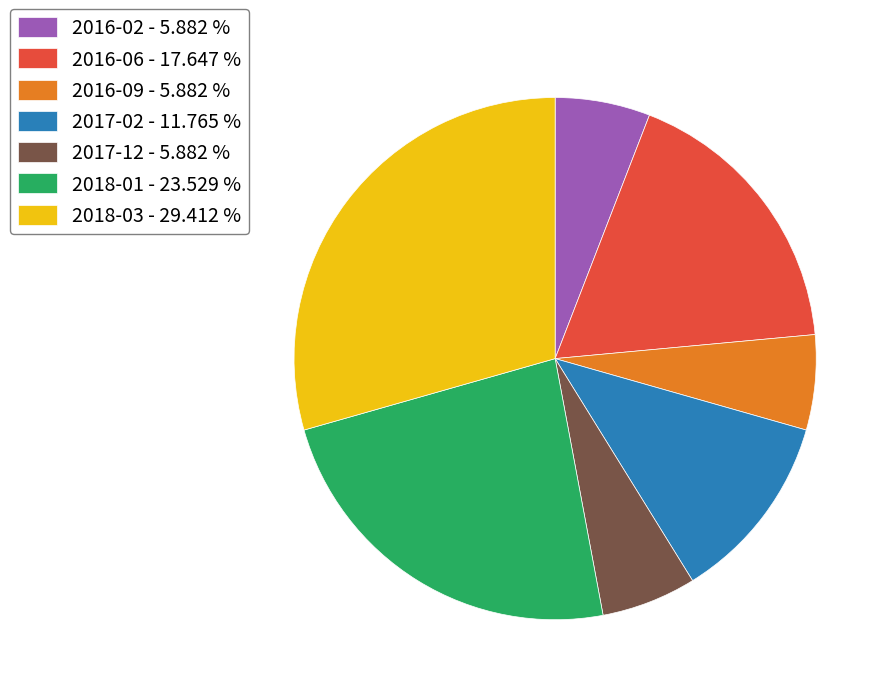

Does 2016-06 - 17.647 % account for over 50% of the chart?

No